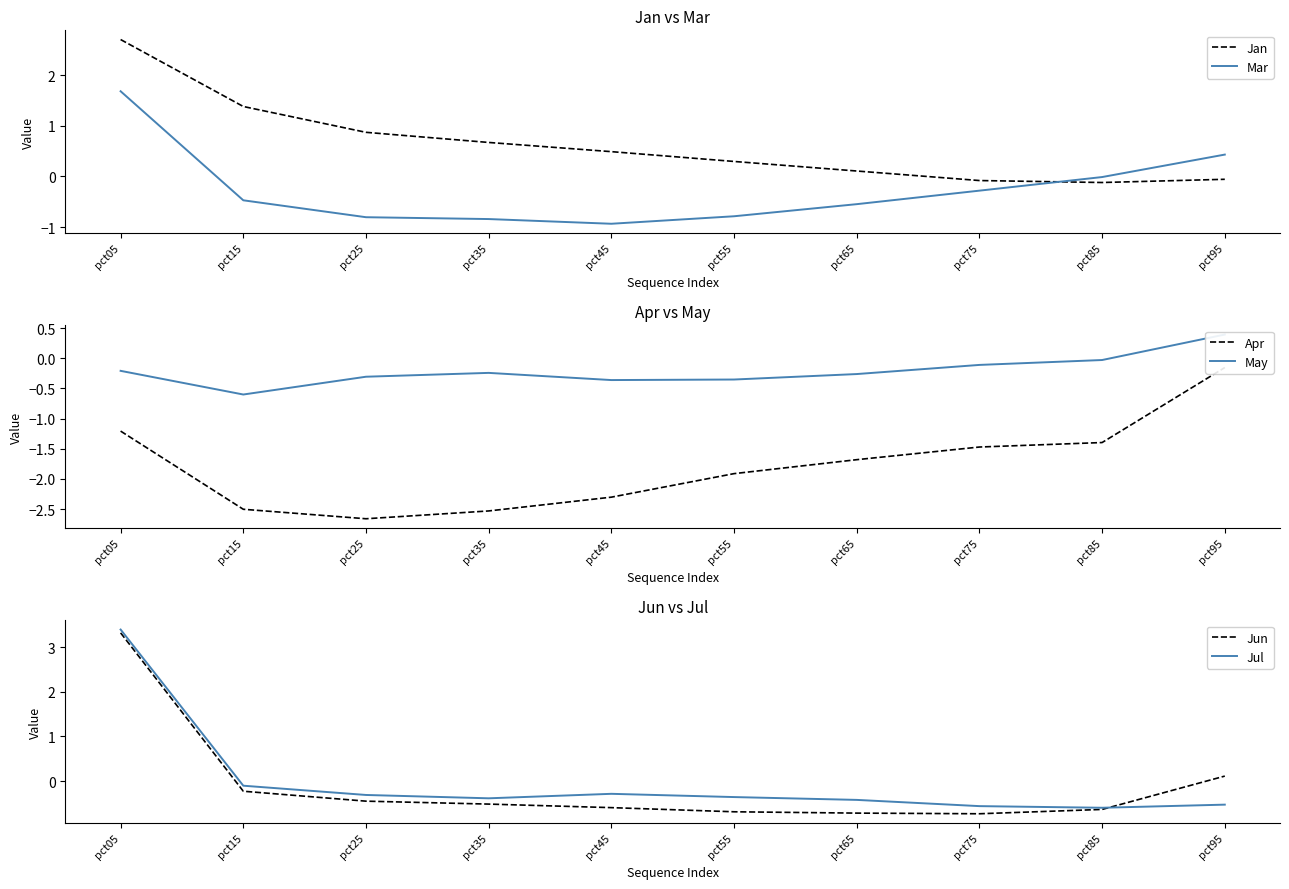

Which label corresponds to the largest value in the chart?

pct05